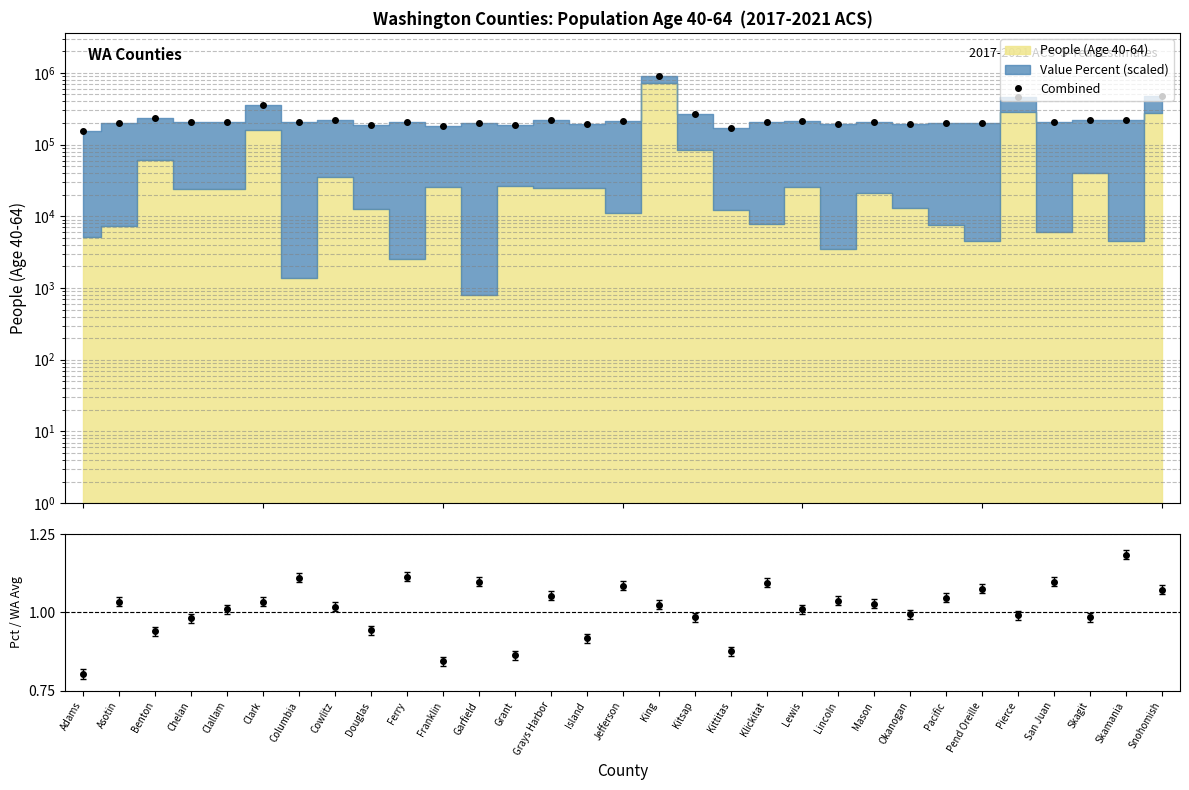

Reading right to left, extract all data points from this chart.

Combined: 473486.7	221531.7	220196.3	207448.2	465876.2	201785.6	199633.2	195297.1	209591.5	193823.3	210847.8	208533.3	172799.2	265158.3	911516.6	210181.5	193038.5	217993.0	184863.5	202140.2	180191.8	206790.0	185512.0	221973.7	205069.0	351421.4	209435.8	204086.4	232759.1	196968.4	152379.6
Pct / WA Avg: 1.1	1.2	1.0	1.1	1.0	1.1	1.0	1.0	1.0	1.0	1.0	1.1	0.9	1.0	1.0	1.1	0.9	1.1	0.9	1.1	0.8	1.1	0.9	1.0	1.1	1.0	1.0	1.0	0.9	1.0	0.8